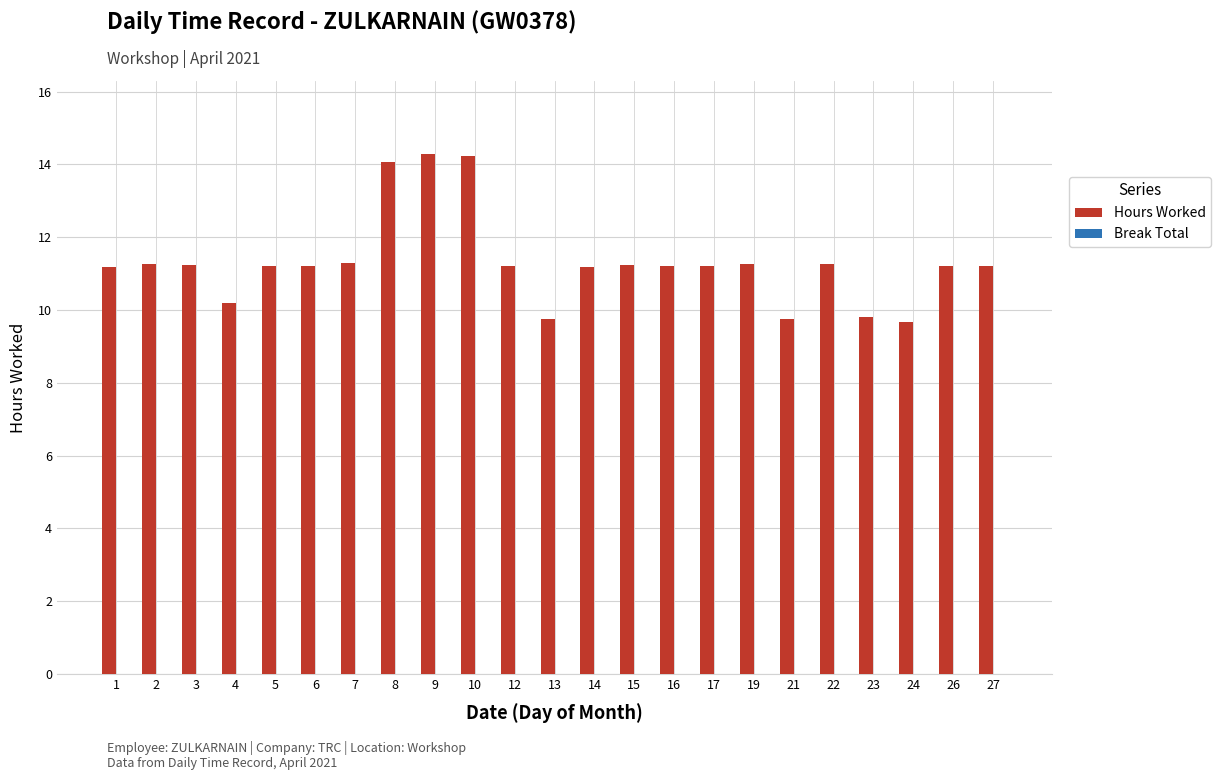

Which has a higher value, 10 or 27?

10